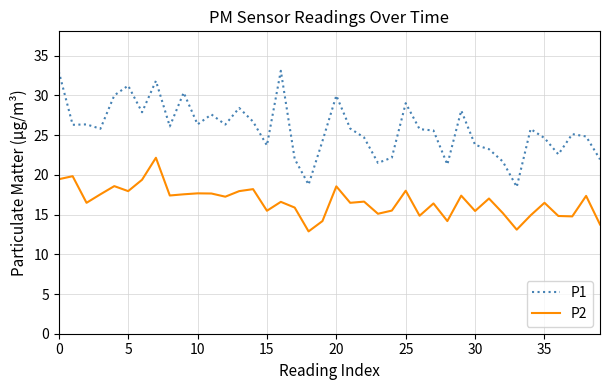

Which series has the widest spread of values?

P1